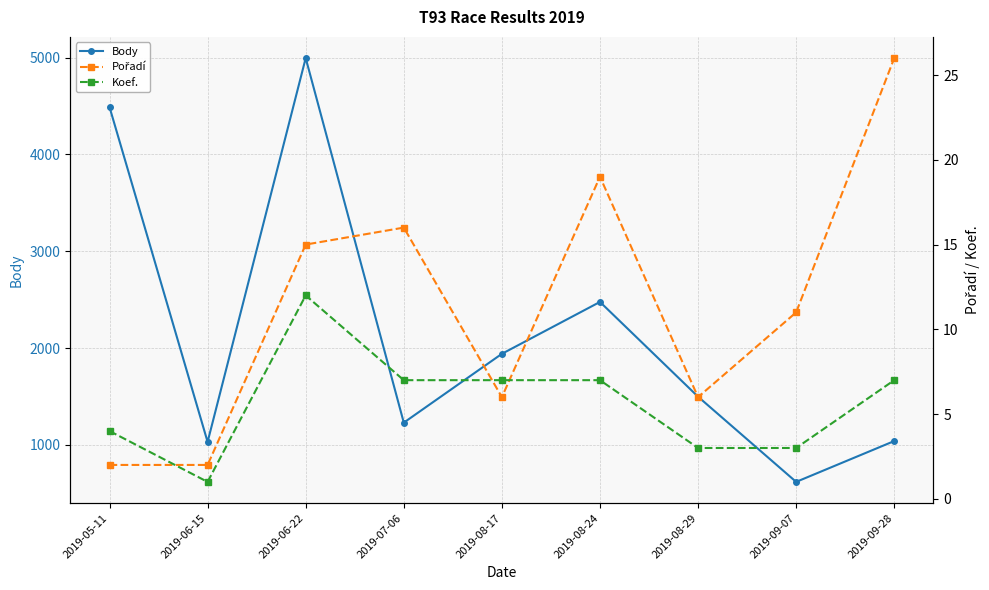

What is the highest value of the Koef. series?

12